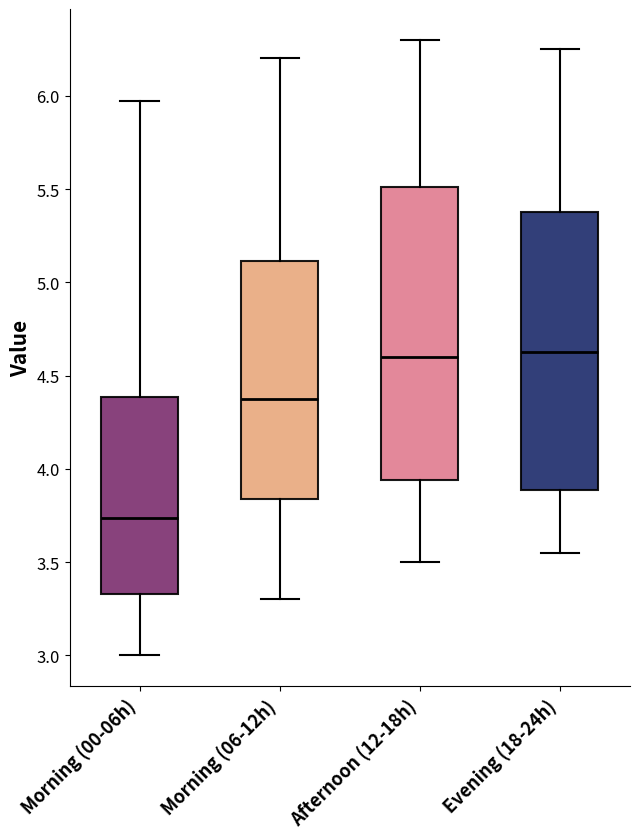

Reading left to right, read every box against the y-axis: the position of its median line, the range the box covers, and the ends of its whiskers. The values are not printed on the chart, so give them approximately, as read against the axis.

Morning (00-06h): median 3.75, box 3.35 to 4.40, whiskers 3.00 to 5.95
Morning (06-12h): median 4.40, box 3.85 to 5.10, whiskers 3.30 to 6.20
Afternoon (12-18h): median 4.60, box 3.95 to 5.50, whiskers 3.50 to 6.30
Evening (18-24h): median 4.65, box 3.90 to 5.40, whiskers 3.55 to 6.25